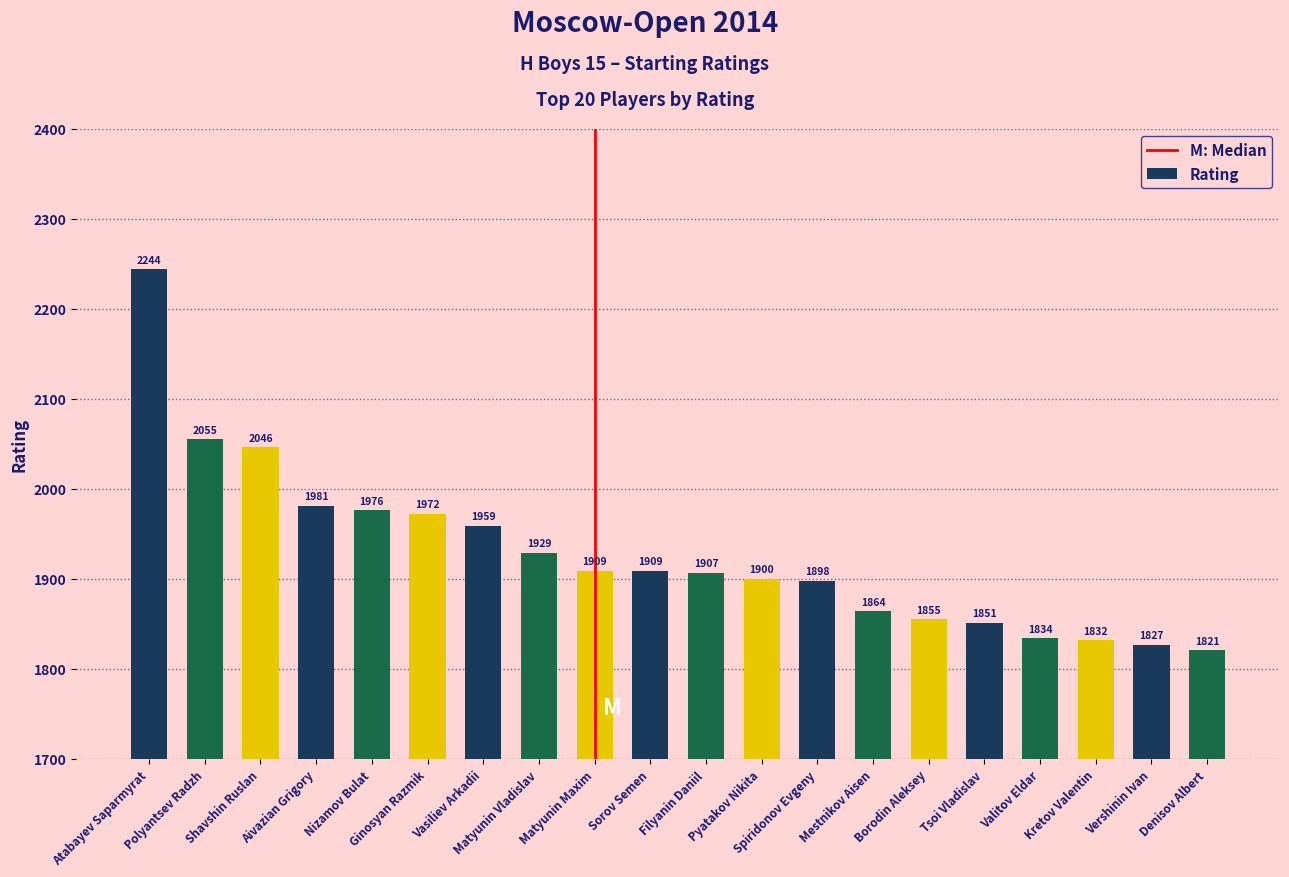

Reading left to right, transcribe all the data shown in this chart.

Atabayev Saparmyrat=2244	Polyantsev Radzh=2055	Shavshin Ruslan=2046	Aivazian Grigory=1981	Nizamov Bulat=1976	Ginosyan Razmik=1972	Vasiliev Arkadii=1959	Matyunin Vladislav=1929	Matyunin Maxim=1909	Sorov Semen=1909	Filyanin Daniil=1907	Pyatakov Nikita=1900	Spiridonov Evgeny=1898	Mestnikov Aisen=1864	Borodin Aleksey=1855	Tsoi Vladislav=1851	Valitov Eldar=1834	Kretov Valentin=1832	Vershinin Ivan=1827	Denisov Albert=1821